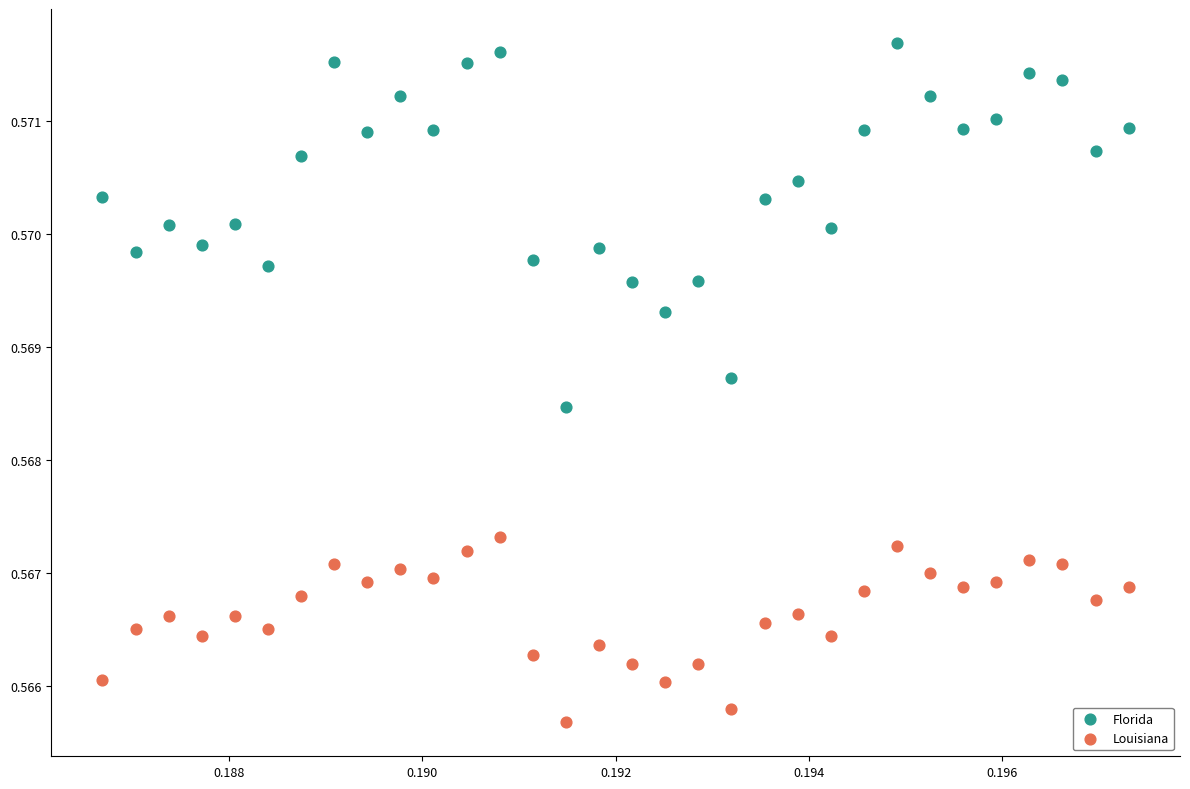

Which series has the largest Y range (max minus min)?

Florida